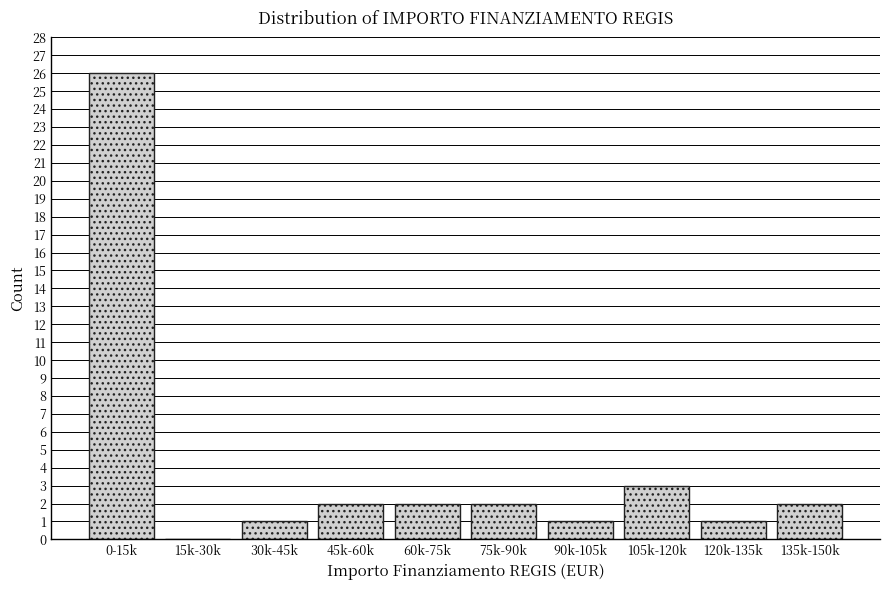

Reading left to right, list all the values displayed in this chart.

0-15k=26	15k-30k=0	30k-45k=1	45k-60k=2	60k-75k=2	75k-90k=2	90k-105k=1	105k-120k=3	120k-135k=1	135k-150k=2